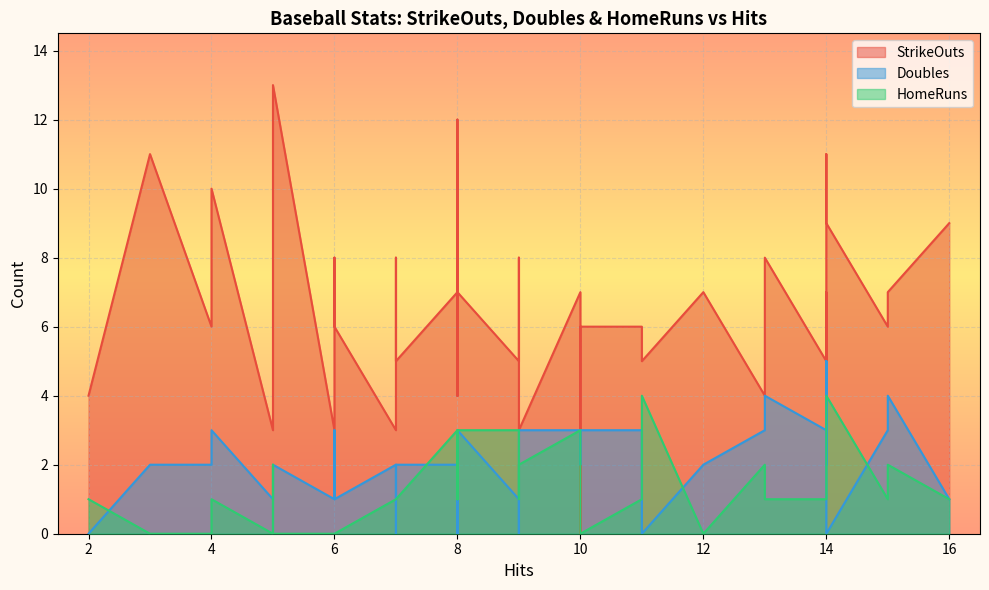

True or false: HomeRuns has more than 0 points higher than both neighbors.

True